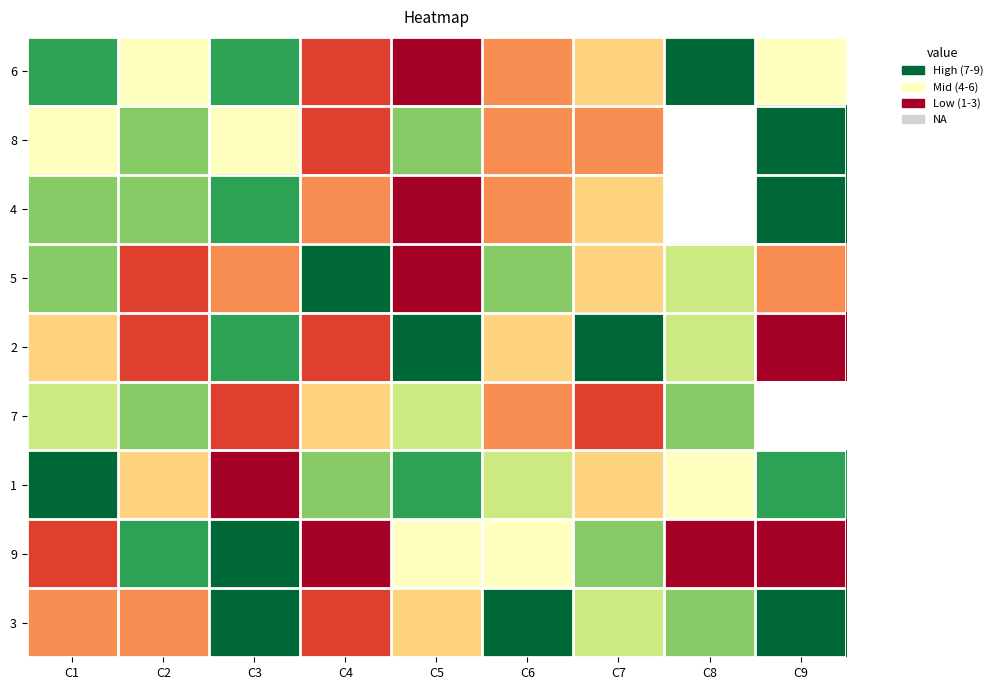

What is the sum of the 1 values at C7 and C5?

12.0